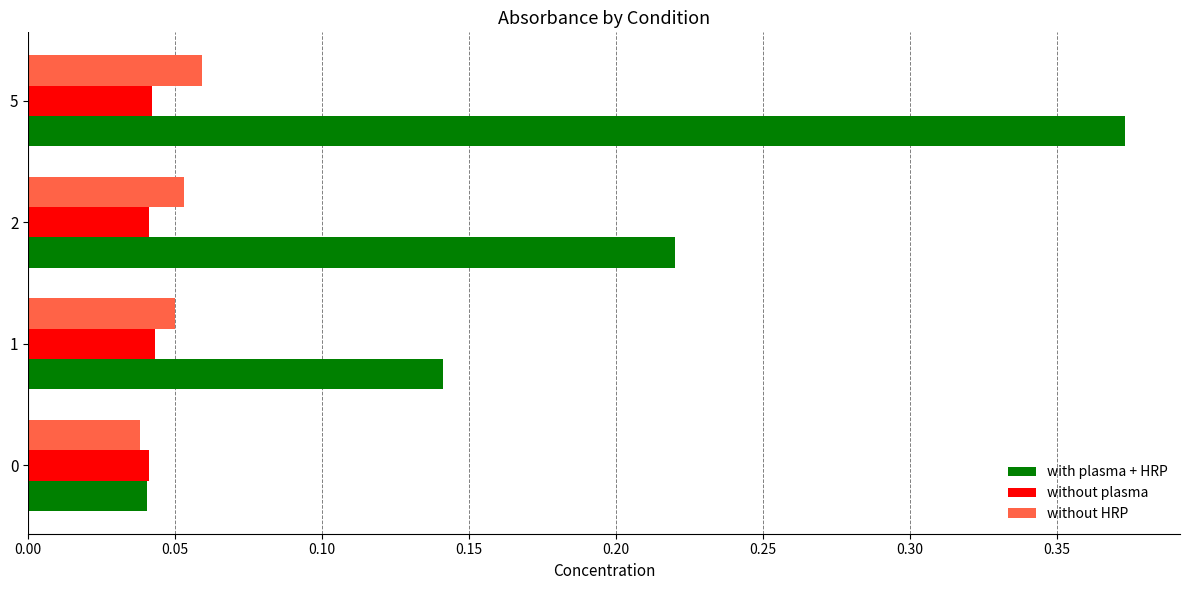

Which series has the largest range (max minus min)?

with plasma + HRP